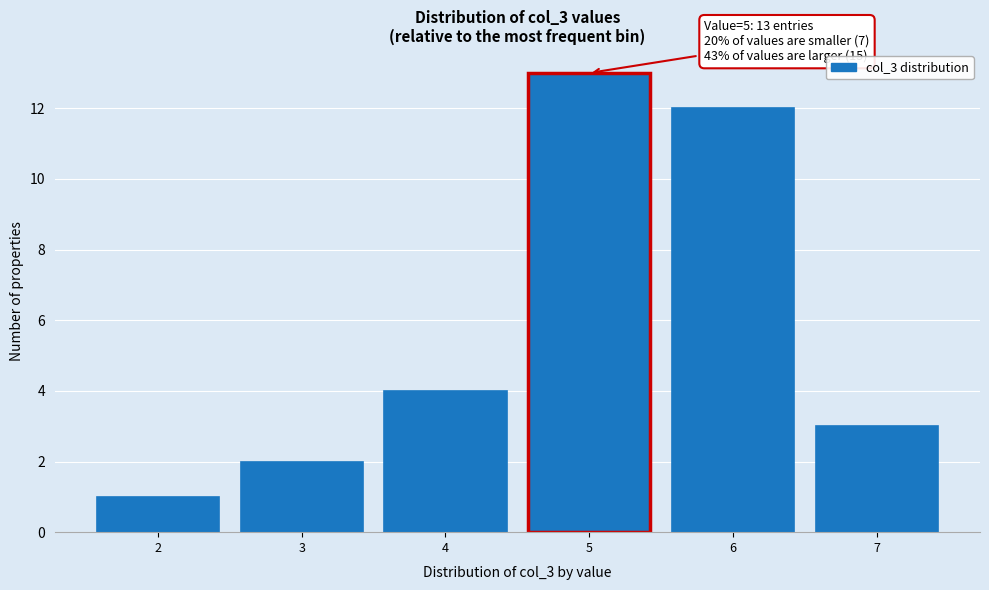

Over which range of the x-axis is the bar tallest?

4.5 to 5.5